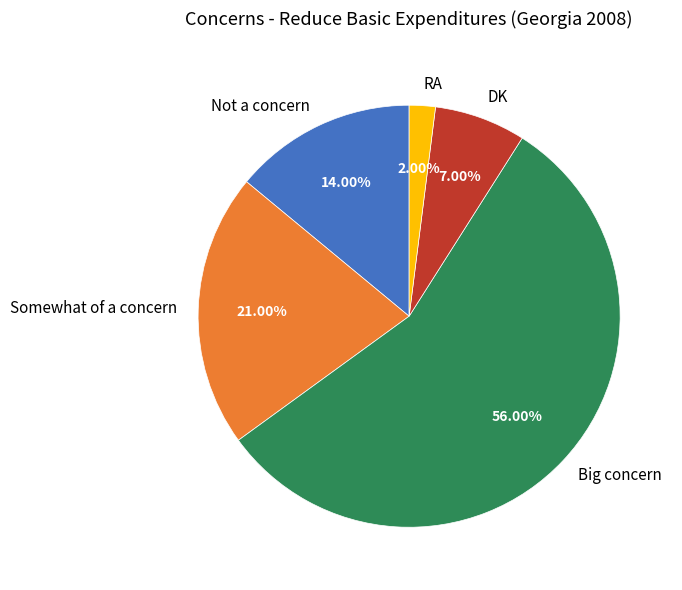

What percentage is the Somewhat of a concern slice, to the nearest percent?

21%